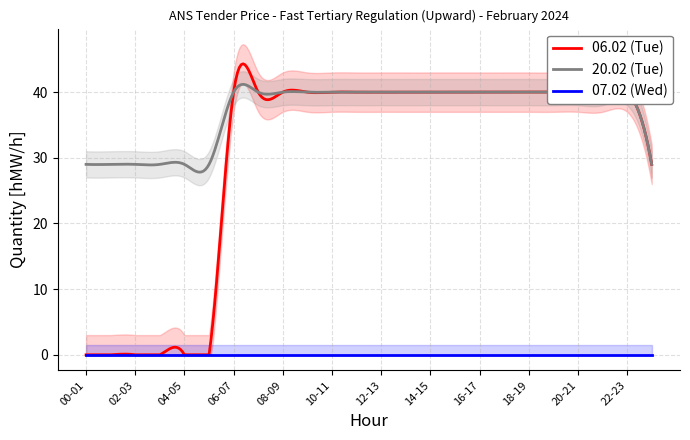

True or false: 07.02 (Wed) and 06.02 (Tue) cross at least once.

False